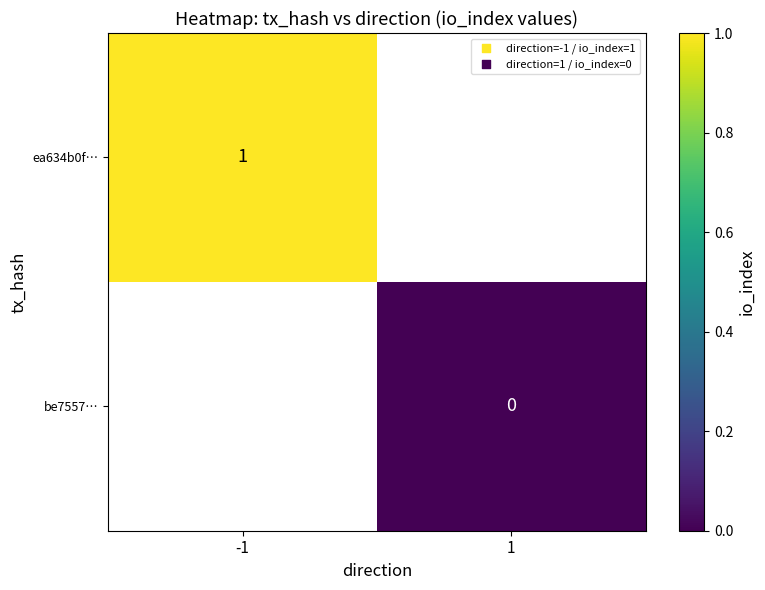

Which series has the largest range (max minus min)?

ea634b0f…